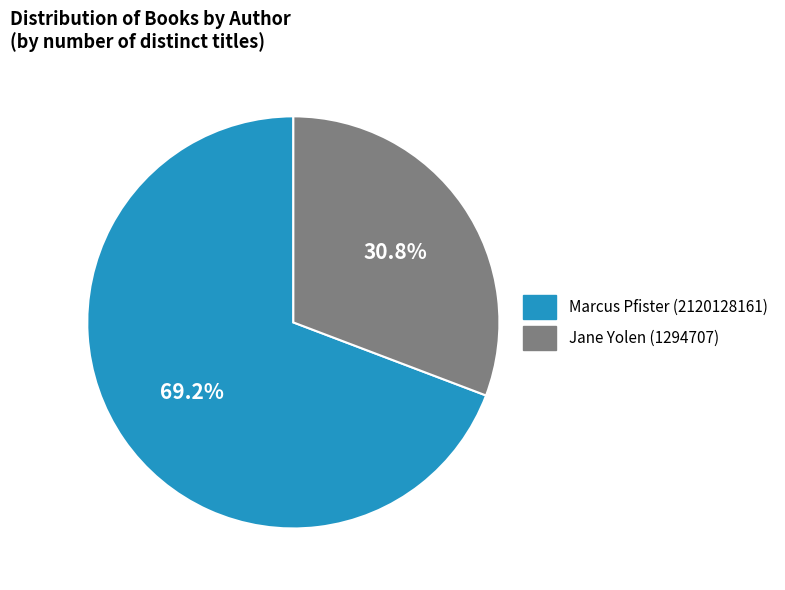

Which category has the biggest portion of the pie?

Marcus Pfister (2120128161)